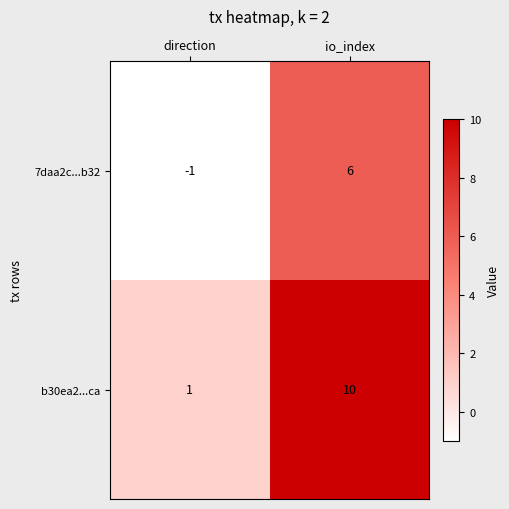

Which category has the lowest value across all series?

direction